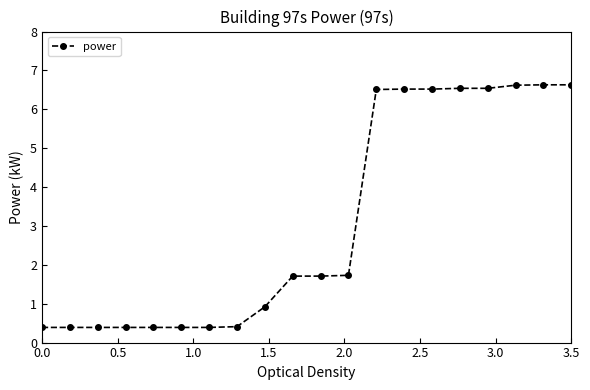

What is the average value?

3.1